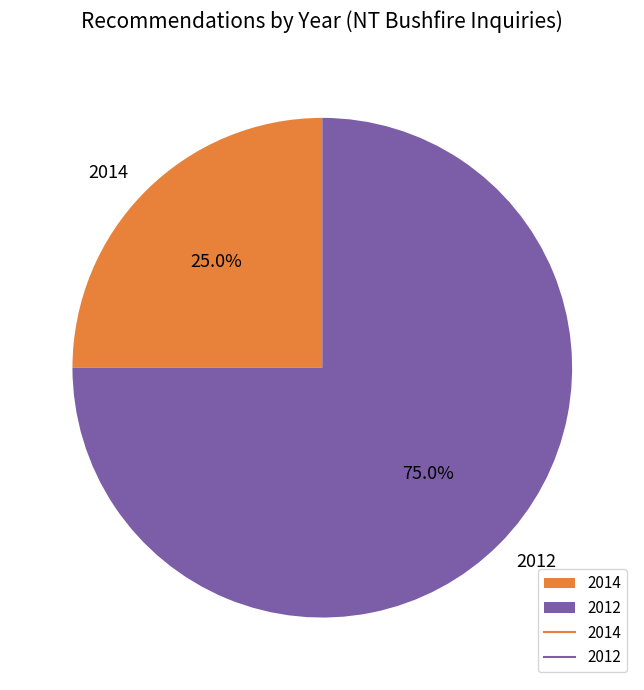

What is the smallest slice in the pie chart?

2014